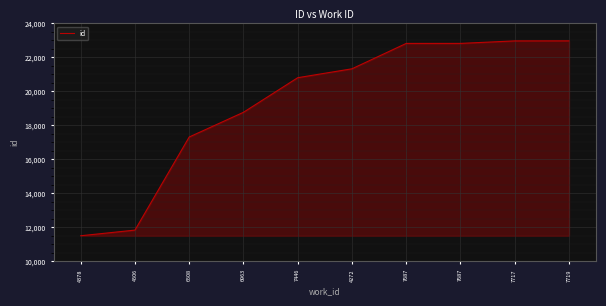

At which label does the data first exceed 21331?

7687